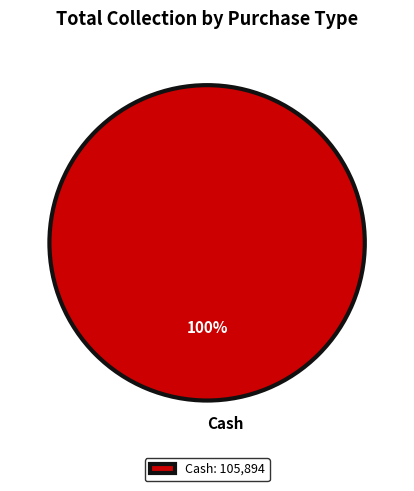

Is Cash the majority of the pie?

Yes